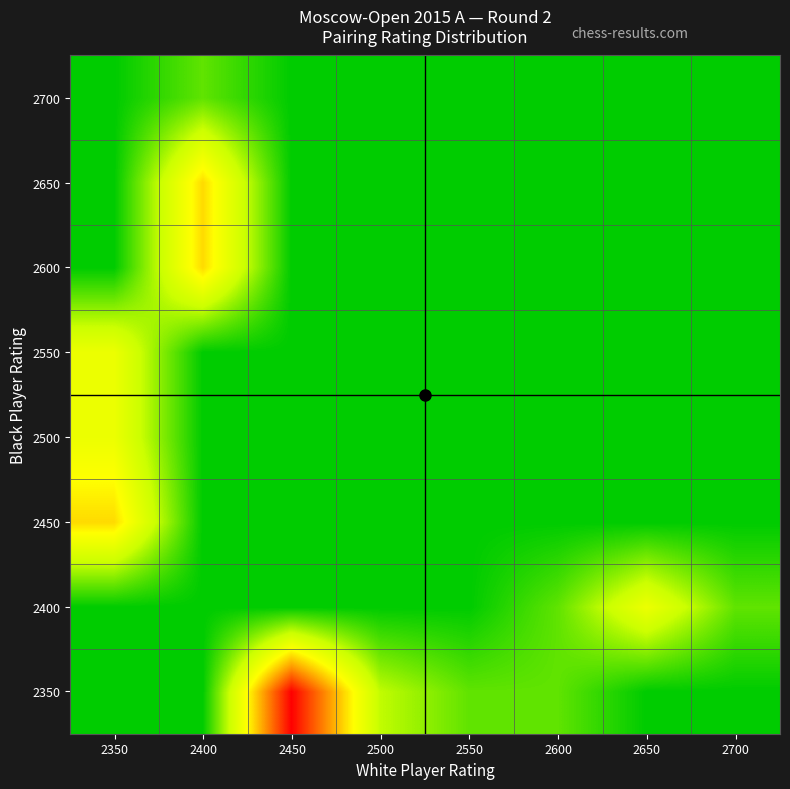

What is the spread (max minus min) of values at 2550?

1